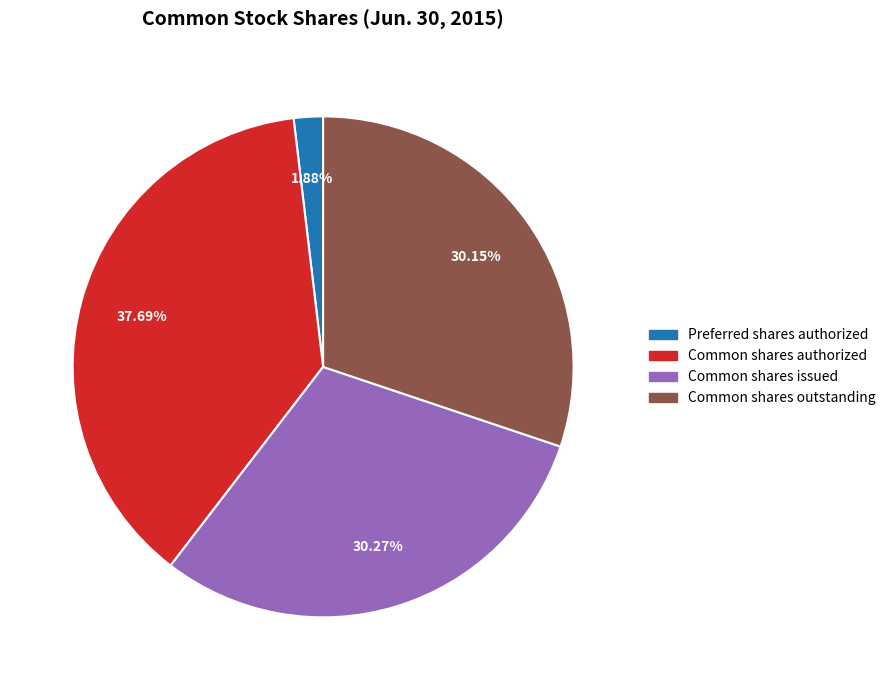

Does any single category account for the majority?

No